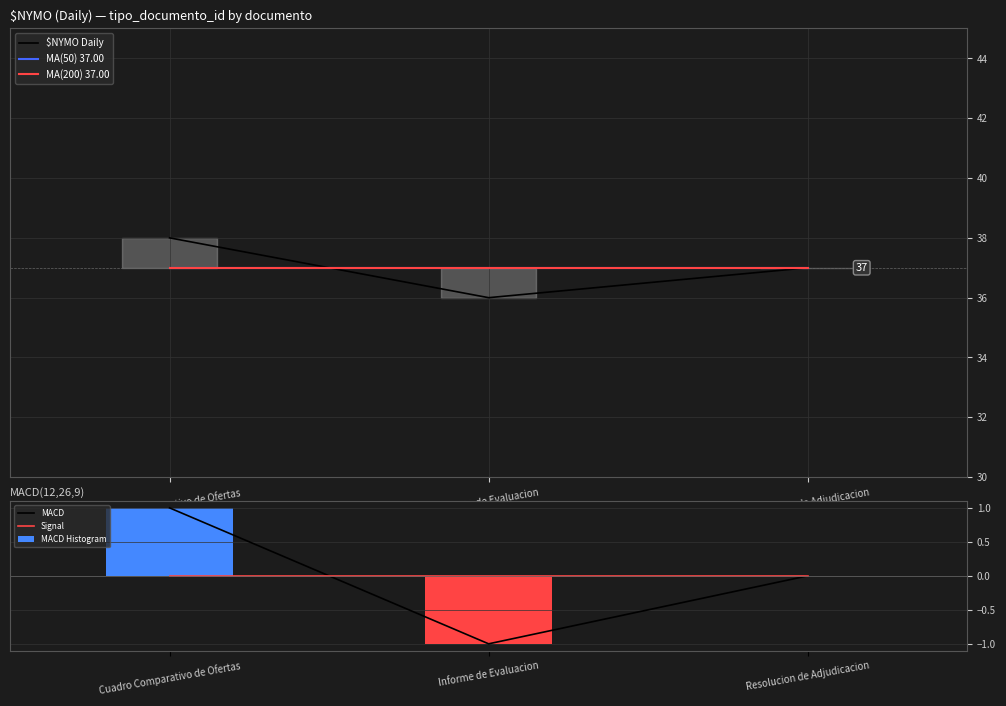

How many data points does each series have?

3